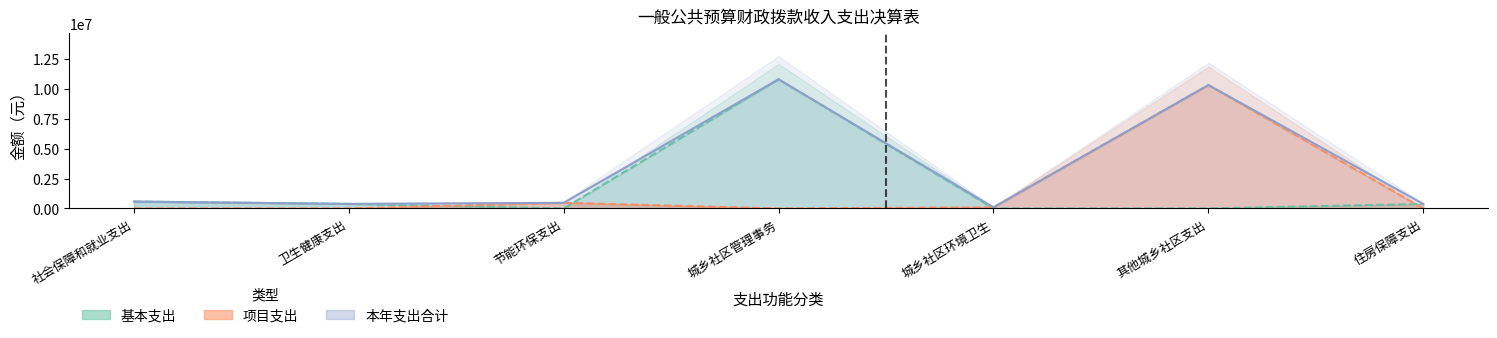

What position from the left is 城乡社区环境卫生?

5